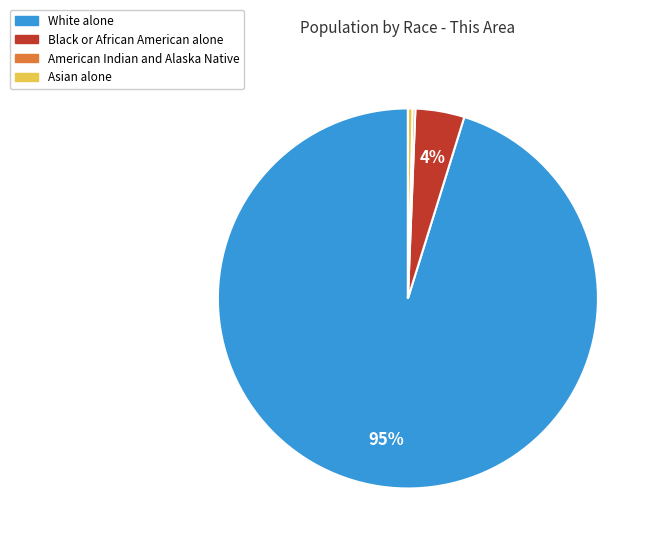

To the nearest percent, what percentage of the pie is Black or African American alone?

4%